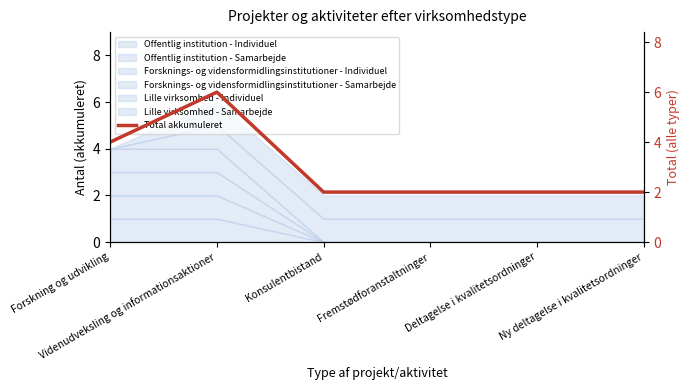

Approximately how many times larger is the value at Konsulentbistand compared to Forskning og udvikling?

0.5